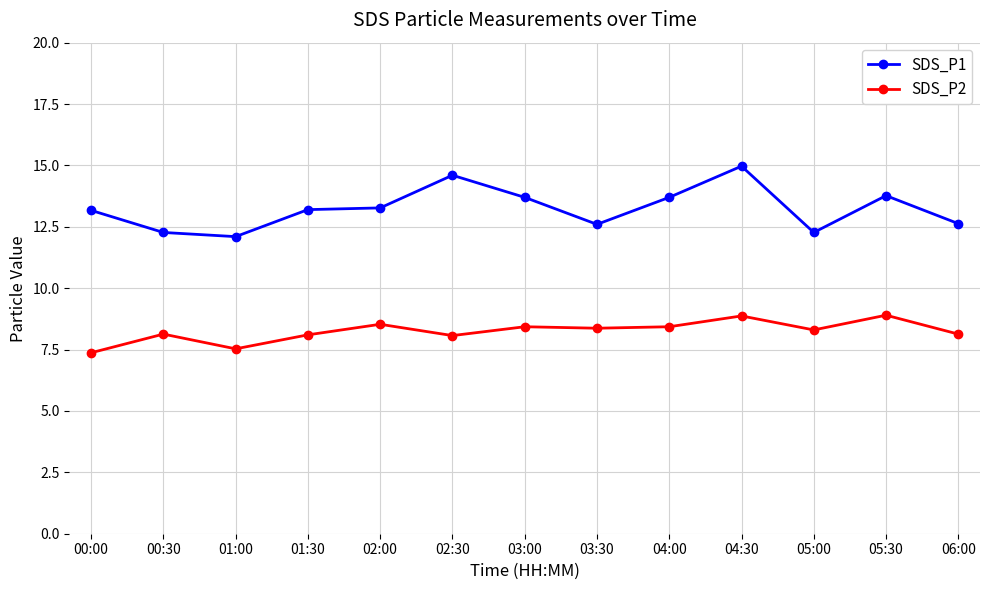

What are all the series names shown in the legend?

SDS_P1, SDS_P2